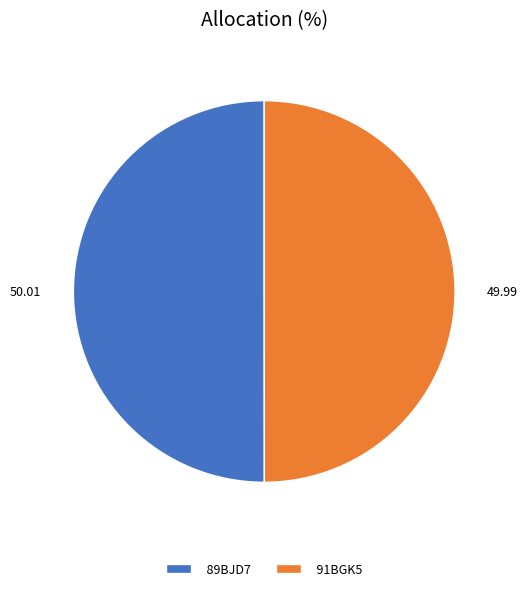

Is it true that 89BJD7 is 44% of the pie?

False